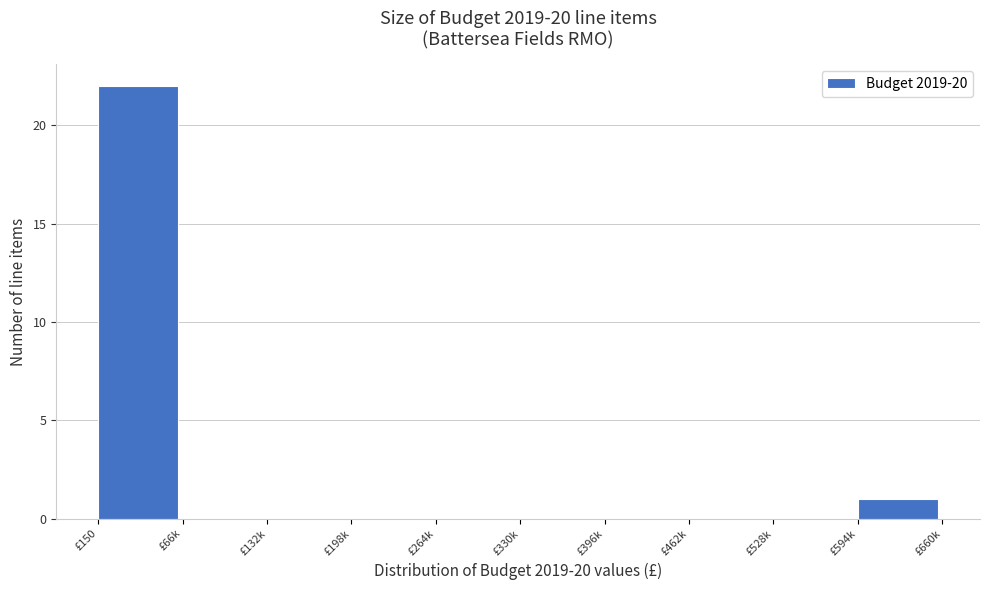

Reading right to left, list all the values displayed in this chart.

£594k=1	£528k=0	£462k=0	£396k=0	£330k=0	£264k=0	£198k=0	£132k=0	£66k=0	£150=22